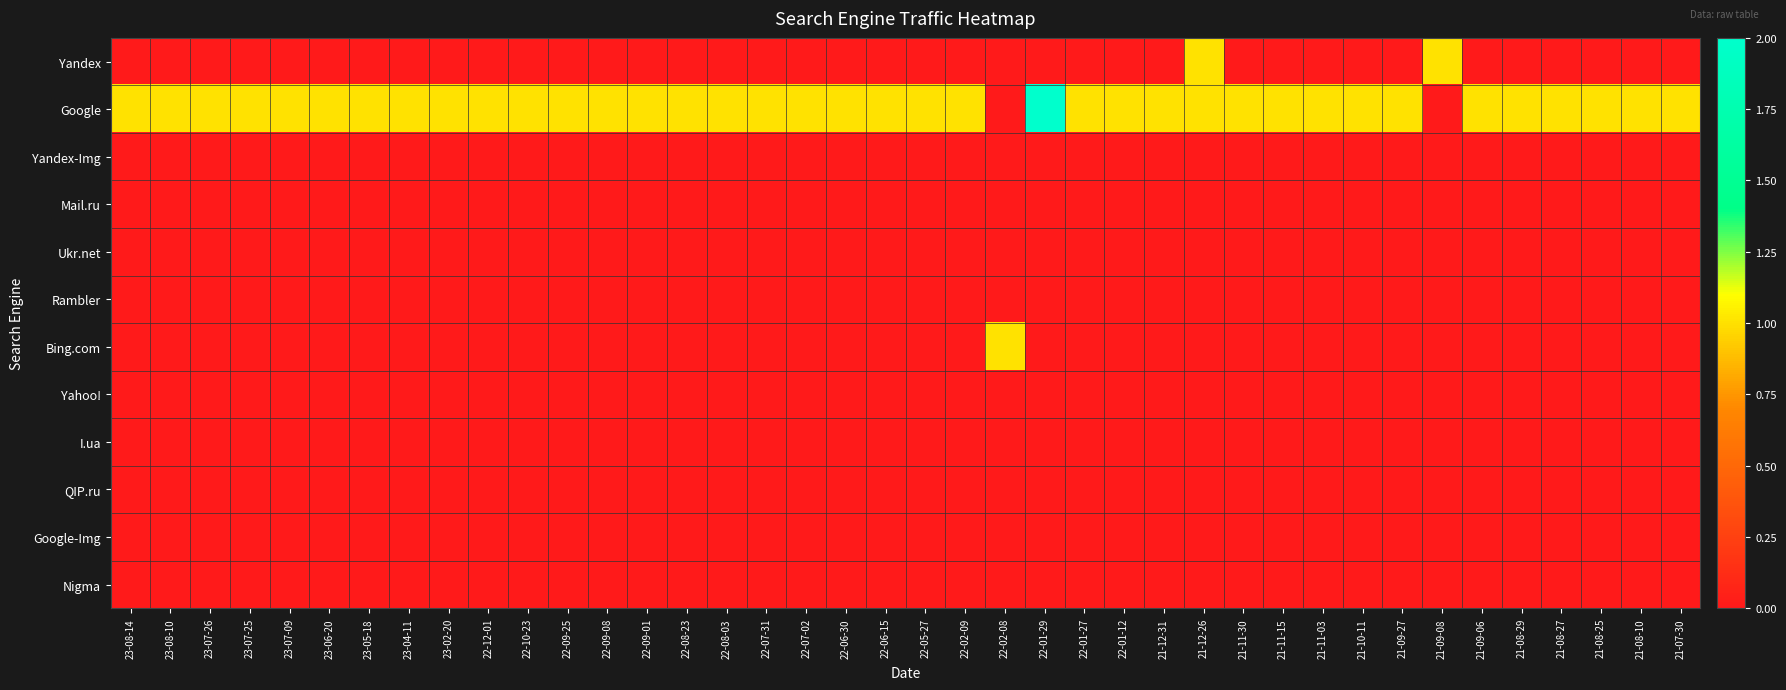

Reading right to left, extract all data points from this chart.

Yandex: 21-07-30=0	21-08-10=0	21-08-25=0	21-08-27=0	21-08-29=0	21-09-06=0	21-09-08=1	21-09-27=0	21-10-11=0	21-11-03=0	21-11-15=0	21-11-30=0	21-12-26=1	21-12-31=0	22-01-12=0	22-01-27=0	22-01-29=0	22-02-08=0	22-02-09=0	22-05-27=0	22-06-15=0	22-06-30=0	22-07-02=0	22-07-31=0	22-08-03=0	22-08-23=0	22-09-01=0	22-09-08=0	22-09-25=0	22-10-23=0	22-12-01=0	23-02-20=0	23-04-11=0	23-05-18=0	23-06-20=0	23-07-09=0	23-07-25=0	23-07-26=0	23-08-10=0	23-08-14=0
Google: 21-07-30=1	21-08-10=1	21-08-25=1	21-08-27=1	21-08-29=1	21-09-06=1	21-09-08=0	21-09-27=1	21-10-11=1	21-11-03=1	21-11-15=1	21-11-30=1	21-12-26=1	21-12-31=1	22-01-12=1	22-01-27=1	22-01-29=2	22-02-08=0	22-02-09=1	22-05-27=1	22-06-15=1	22-06-30=1	22-07-02=1	22-07-31=1	22-08-03=1	22-08-23=1	22-09-01=1	22-09-08=1	22-09-25=1	22-10-23=1	22-12-01=1	23-02-20=1	23-04-11=1	23-05-18=1	23-06-20=1	23-07-09=1	23-07-25=1	23-07-26=1	23-08-10=1	23-08-14=1
Yandex-Img: 21-07-30=0	21-08-10=0	21-08-25=0	21-08-27=0	21-08-29=0	21-09-06=0	21-09-08=0	21-09-27=0	21-10-11=0	21-11-03=0	21-11-15=0	21-11-30=0	21-12-26=0	21-12-31=0	22-01-12=0	22-01-27=0	22-01-29=0	22-02-08=0	22-02-09=0	22-05-27=0	22-06-15=0	22-06-30=0	22-07-02=0	22-07-31=0	22-08-03=0	22-08-23=0	22-09-01=0	22-09-08=0	22-09-25=0	22-10-23=0	22-12-01=0	23-02-20=0	23-04-11=0	23-05-18=0	23-06-20=0	23-07-09=0	23-07-25=0	23-07-26=0	23-08-10=0	23-08-14=0
Mail.ru: 21-07-30=0	21-08-10=0	21-08-25=0	21-08-27=0	21-08-29=0	21-09-06=0	21-09-08=0	21-09-27=0	21-10-11=0	21-11-03=0	21-11-15=0	21-11-30=0	21-12-26=0	21-12-31=0	22-01-12=0	22-01-27=0	22-01-29=0	22-02-08=0	22-02-09=0	22-05-27=0	22-06-15=0	22-06-30=0	22-07-02=0	22-07-31=0	22-08-03=0	22-08-23=0	22-09-01=0	22-09-08=0	22-09-25=0	22-10-23=0	22-12-01=0	23-02-20=0	23-04-11=0	23-05-18=0	23-06-20=0	23-07-09=0	23-07-25=0	23-07-26=0	23-08-10=0	23-08-14=0
Ukr.net: 21-07-30=0	21-08-10=0	21-08-25=0	21-08-27=0	21-08-29=0	21-09-06=0	21-09-08=0	21-09-27=0	21-10-11=0	21-11-03=0	21-11-15=0	21-11-30=0	21-12-26=0	21-12-31=0	22-01-12=0	22-01-27=0	22-01-29=0	22-02-08=0	22-02-09=0	22-05-27=0	22-06-15=0	22-06-30=0	22-07-02=0	22-07-31=0	22-08-03=0	22-08-23=0	22-09-01=0	22-09-08=0	22-09-25=0	22-10-23=0	22-12-01=0	23-02-20=0	23-04-11=0	23-05-18=0	23-06-20=0	23-07-09=0	23-07-25=0	23-07-26=0	23-08-10=0	23-08-14=0
Rambler: 21-07-30=0	21-08-10=0	21-08-25=0	21-08-27=0	21-08-29=0	21-09-06=0	21-09-08=0	21-09-27=0	21-10-11=0	21-11-03=0	21-11-15=0	21-11-30=0	21-12-26=0	21-12-31=0	22-01-12=0	22-01-27=0	22-01-29=0	22-02-08=0	22-02-09=0	22-05-27=0	22-06-15=0	22-06-30=0	22-07-02=0	22-07-31=0	22-08-03=0	22-08-23=0	22-09-01=0	22-09-08=0	22-09-25=0	22-10-23=0	22-12-01=0	23-02-20=0	23-04-11=0	23-05-18=0	23-06-20=0	23-07-09=0	23-07-25=0	23-07-26=0	23-08-10=0	23-08-14=0
Bing.com: 21-07-30=0	21-08-10=0	21-08-25=0	21-08-27=0	21-08-29=0	21-09-06=0	21-09-08=0	21-09-27=0	21-10-11=0	21-11-03=0	21-11-15=0	21-11-30=0	21-12-26=0	21-12-31=0	22-01-12=0	22-01-27=0	22-01-29=0	22-02-08=1	22-02-09=0	22-05-27=0	22-06-15=0	22-06-30=0	22-07-02=0	22-07-31=0	22-08-03=0	22-08-23=0	22-09-01=0	22-09-08=0	22-09-25=0	22-10-23=0	22-12-01=0	23-02-20=0	23-04-11=0	23-05-18=0	23-06-20=0	23-07-09=0	23-07-25=0	23-07-26=0	23-08-10=0	23-08-14=0
Yahoo!: 21-07-30=0	21-08-10=0	21-08-25=0	21-08-27=0	21-08-29=0	21-09-06=0	21-09-08=0	21-09-27=0	21-10-11=0	21-11-03=0	21-11-15=0	21-11-30=0	21-12-26=0	21-12-31=0	22-01-12=0	22-01-27=0	22-01-29=0	22-02-08=0	22-02-09=0	22-05-27=0	22-06-15=0	22-06-30=0	22-07-02=0	22-07-31=0	22-08-03=0	22-08-23=0	22-09-01=0	22-09-08=0	22-09-25=0	22-10-23=0	22-12-01=0	23-02-20=0	23-04-11=0	23-05-18=0	23-06-20=0	23-07-09=0	23-07-25=0	23-07-26=0	23-08-10=0	23-08-14=0
I.ua: 21-07-30=0	21-08-10=0	21-08-25=0	21-08-27=0	21-08-29=0	21-09-06=0	21-09-08=0	21-09-27=0	21-10-11=0	21-11-03=0	21-11-15=0	21-11-30=0	21-12-26=0	21-12-31=0	22-01-12=0	22-01-27=0	22-01-29=0	22-02-08=0	22-02-09=0	22-05-27=0	22-06-15=0	22-06-30=0	22-07-02=0	22-07-31=0	22-08-03=0	22-08-23=0	22-09-01=0	22-09-08=0	22-09-25=0	22-10-23=0	22-12-01=0	23-02-20=0	23-04-11=0	23-05-18=0	23-06-20=0	23-07-09=0	23-07-25=0	23-07-26=0	23-08-10=0	23-08-14=0
QIP.ru: 21-07-30=0	21-08-10=0	21-08-25=0	21-08-27=0	21-08-29=0	21-09-06=0	21-09-08=0	21-09-27=0	21-10-11=0	21-11-03=0	21-11-15=0	21-11-30=0	21-12-26=0	21-12-31=0	22-01-12=0	22-01-27=0	22-01-29=0	22-02-08=0	22-02-09=0	22-05-27=0	22-06-15=0	22-06-30=0	22-07-02=0	22-07-31=0	22-08-03=0	22-08-23=0	22-09-01=0	22-09-08=0	22-09-25=0	22-10-23=0	22-12-01=0	23-02-20=0	23-04-11=0	23-05-18=0	23-06-20=0	23-07-09=0	23-07-25=0	23-07-26=0	23-08-10=0	23-08-14=0
Google-Img: 21-07-30=0	21-08-10=0	21-08-25=0	21-08-27=0	21-08-29=0	21-09-06=0	21-09-08=0	21-09-27=0	21-10-11=0	21-11-03=0	21-11-15=0	21-11-30=0	21-12-26=0	21-12-31=0	22-01-12=0	22-01-27=0	22-01-29=0	22-02-08=0	22-02-09=0	22-05-27=0	22-06-15=0	22-06-30=0	22-07-02=0	22-07-31=0	22-08-03=0	22-08-23=0	22-09-01=0	22-09-08=0	22-09-25=0	22-10-23=0	22-12-01=0	23-02-20=0	23-04-11=0	23-05-18=0	23-06-20=0	23-07-09=0	23-07-25=0	23-07-26=0	23-08-10=0	23-08-14=0
Nigma: 21-07-30=0	21-08-10=0	21-08-25=0	21-08-27=0	21-08-29=0	21-09-06=0	21-09-08=0	21-09-27=0	21-10-11=0	21-11-03=0	21-11-15=0	21-11-30=0	21-12-26=0	21-12-31=0	22-01-12=0	22-01-27=0	22-01-29=0	22-02-08=0	22-02-09=0	22-05-27=0	22-06-15=0	22-06-30=0	22-07-02=0	22-07-31=0	22-08-03=0	22-08-23=0	22-09-01=0	22-09-08=0	22-09-25=0	22-10-23=0	22-12-01=0	23-02-20=0	23-04-11=0	23-05-18=0	23-06-20=0	23-07-09=0	23-07-25=0	23-07-26=0	23-08-10=0	23-08-14=0